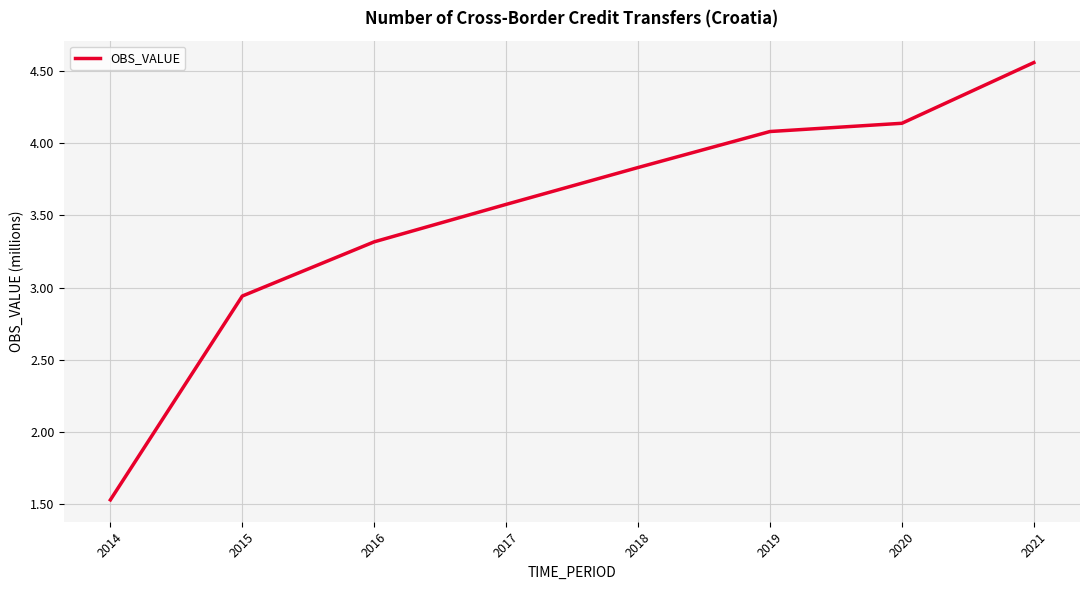

What is the difference between the maximum and minimum values?

3.0